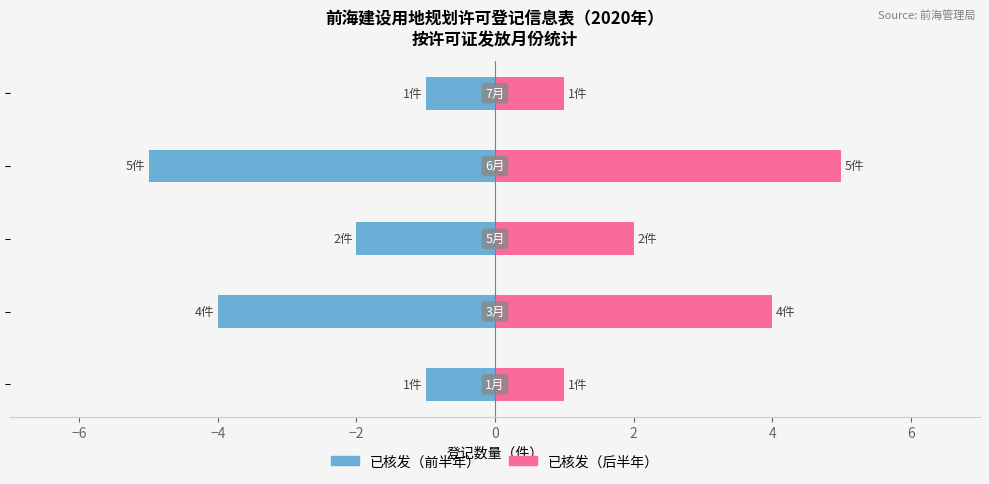

The value of 已核发（后半年） at −2 is 9. True or false?

False